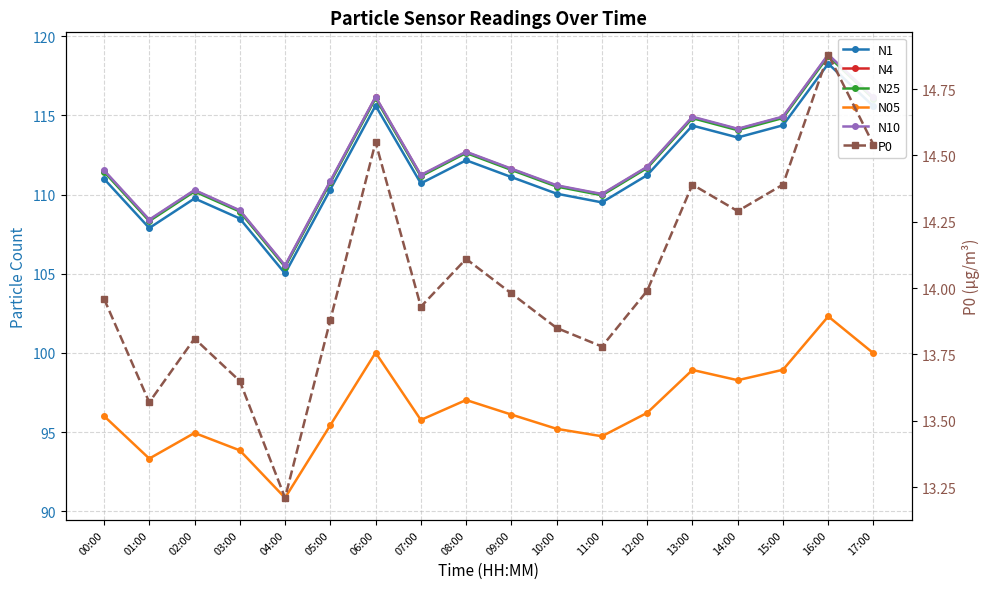

At which label is N25 closest to 112?

12:00